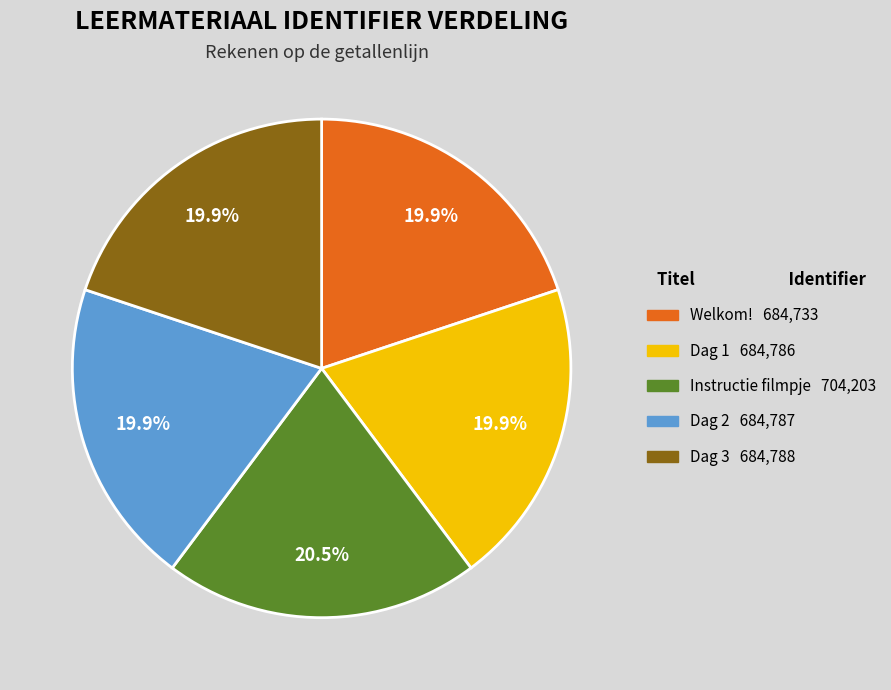

Does any single category account for the majority?

No